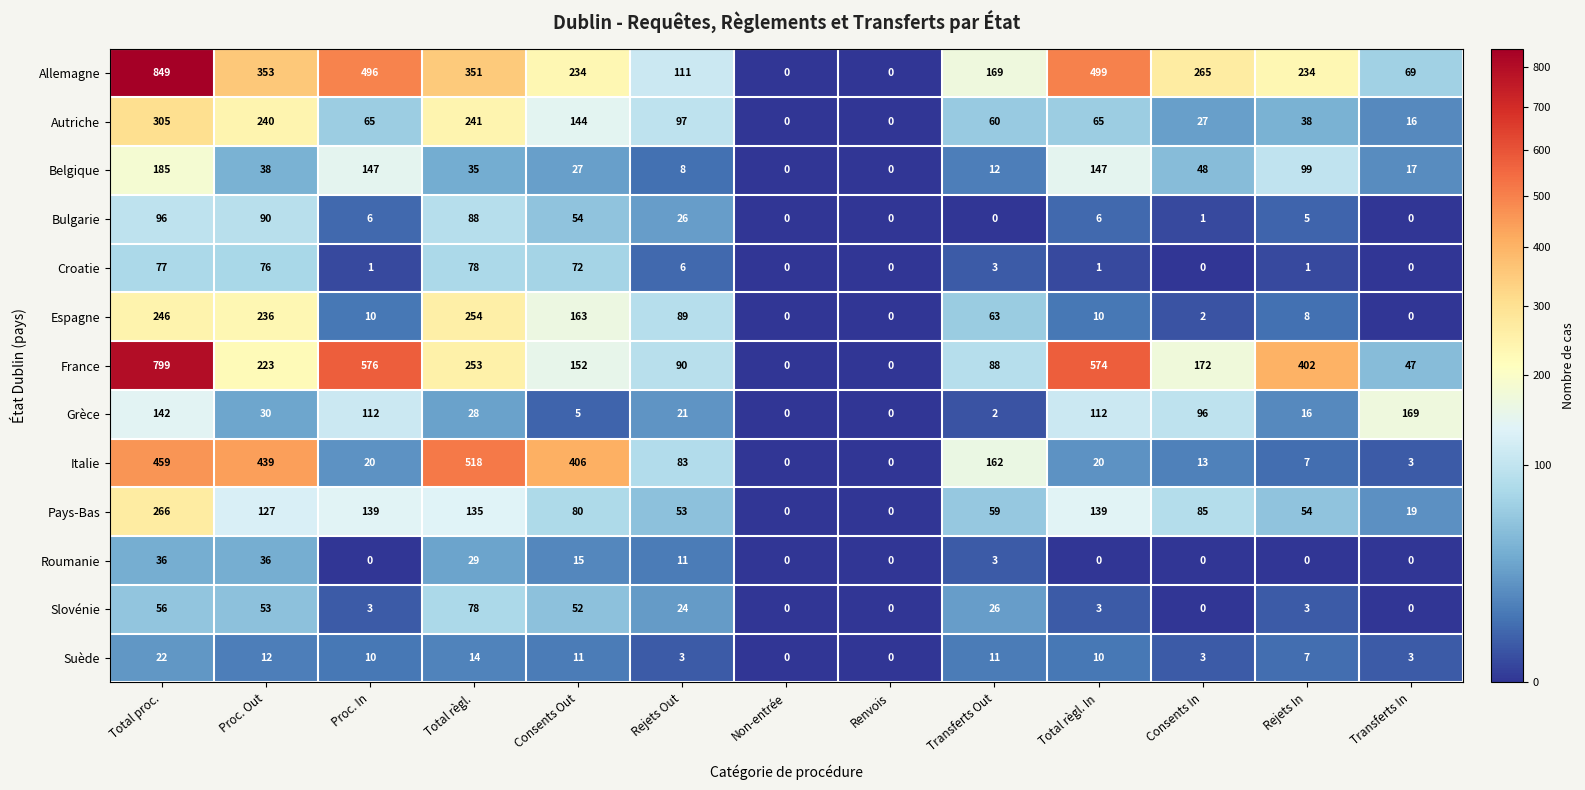

The Bulgarie series shows 6 at Proc. In. True or false?

True